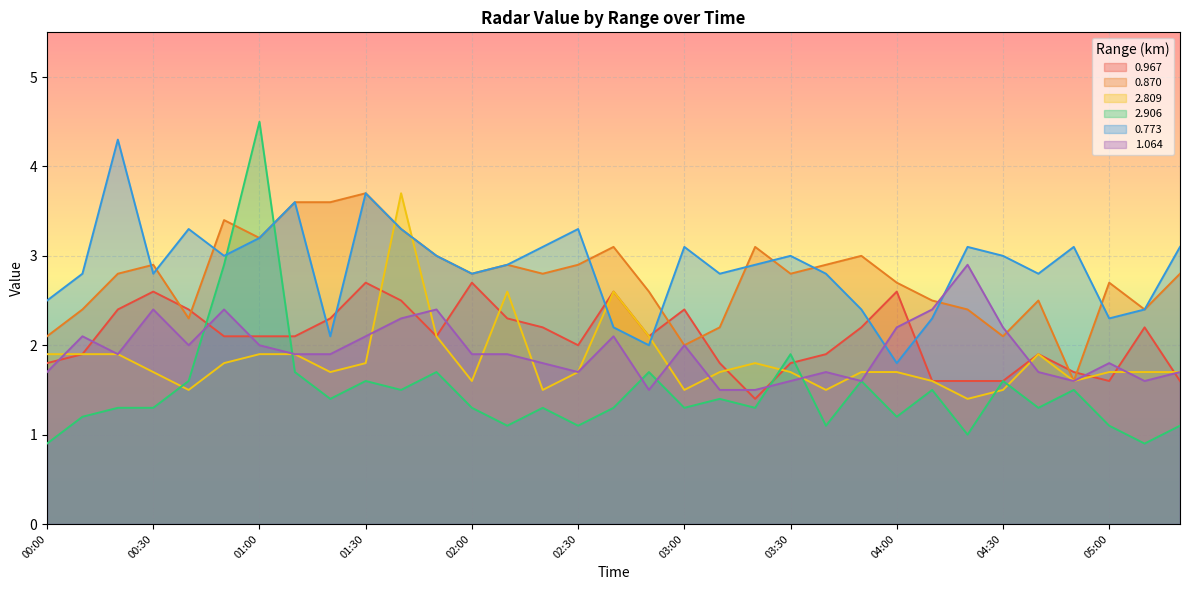

Count the number of data series in this chart.

6